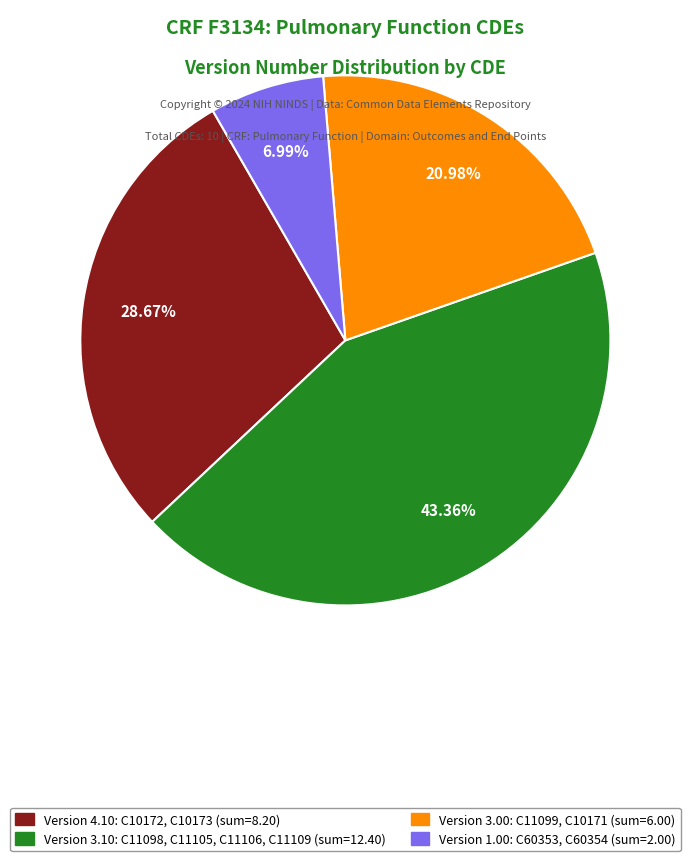

Is there a majority slice in this chart?

No